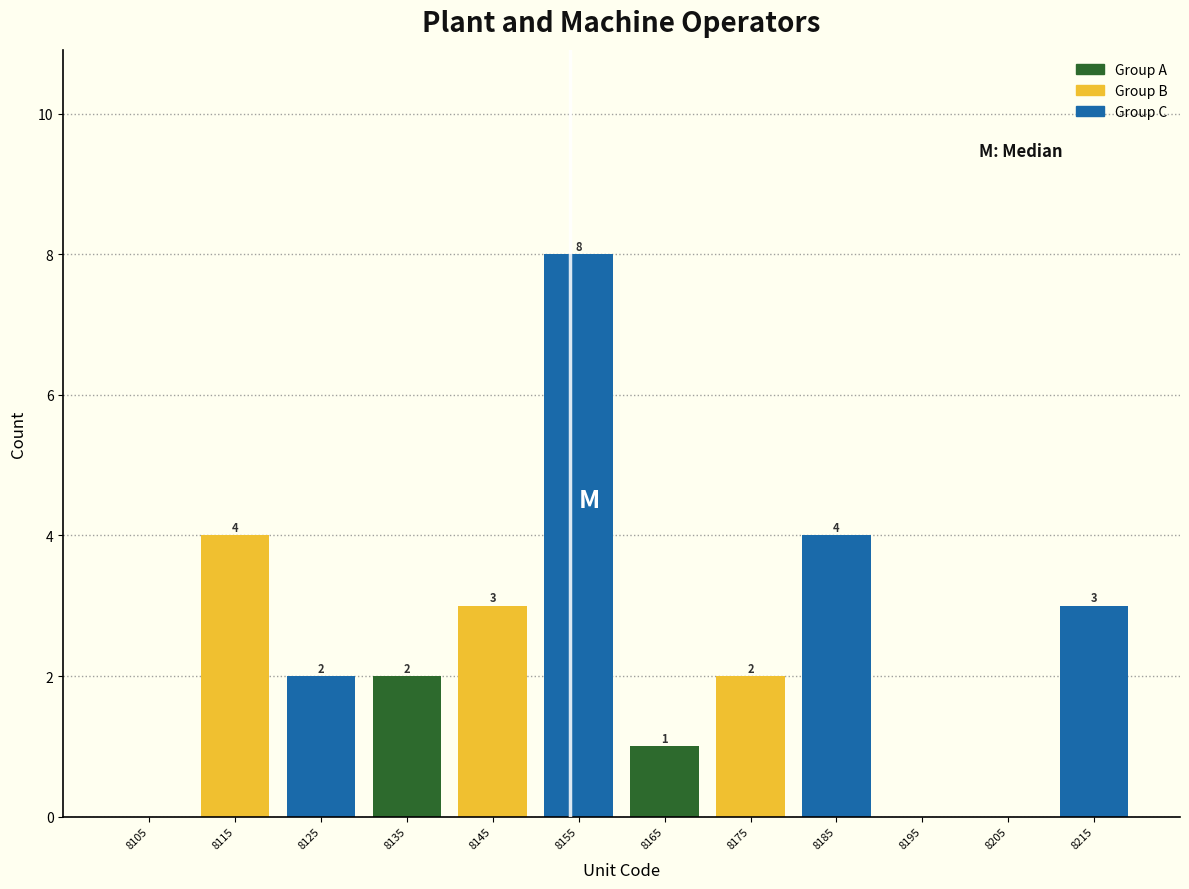

Which range on the x-axis has the tallest bar?

8150 to 8160